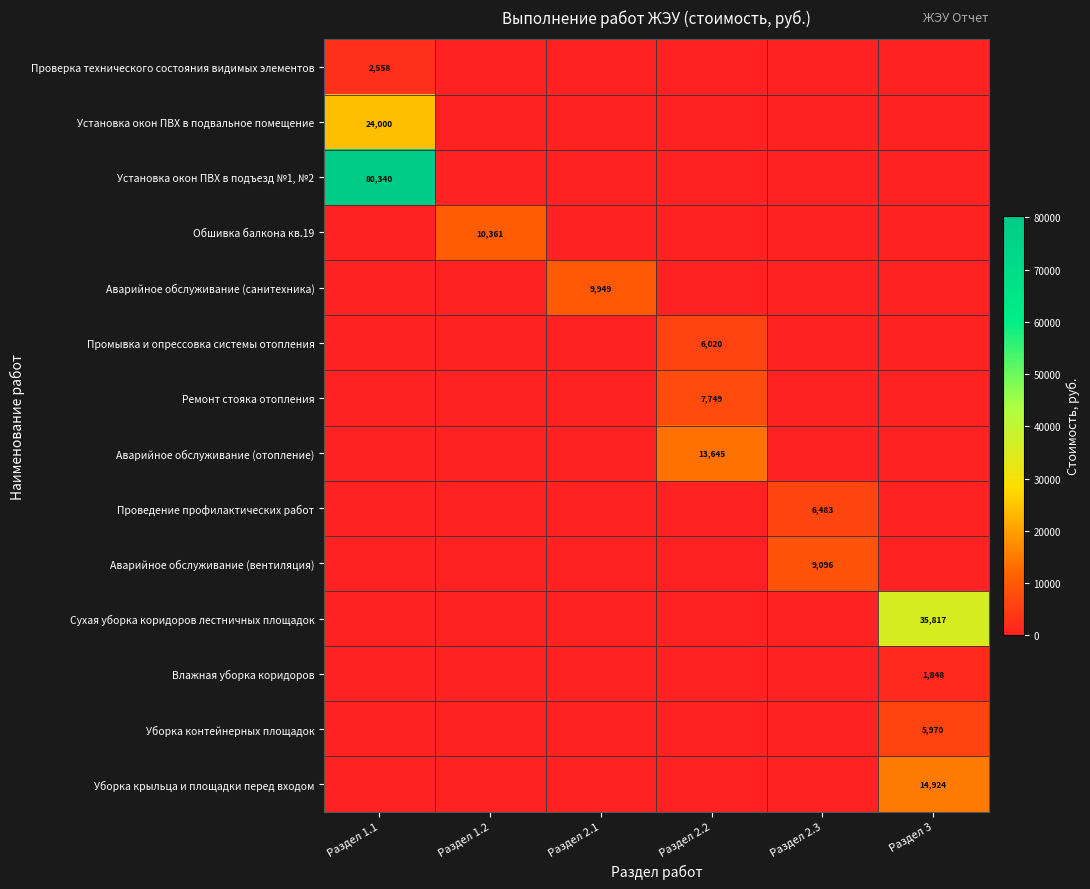

The Установка окон ПВХ в подвальное помещение series shows -8087.7 at Раздел 2.1. True or false?

False